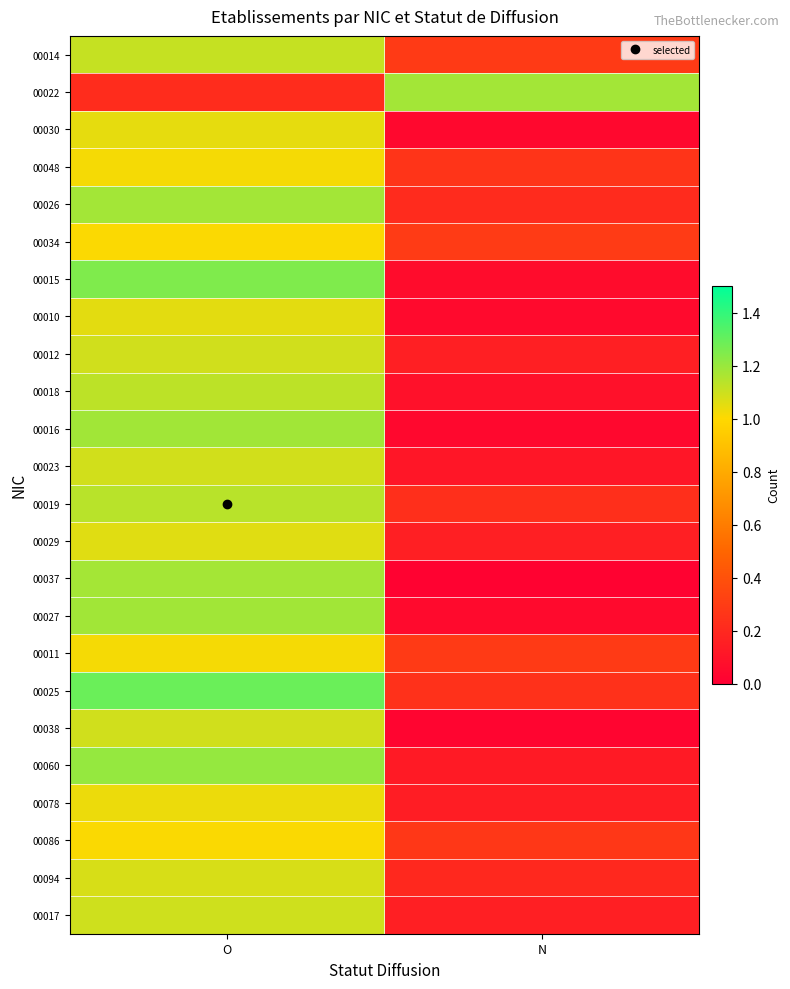

Count the number of categories in the chart.

2